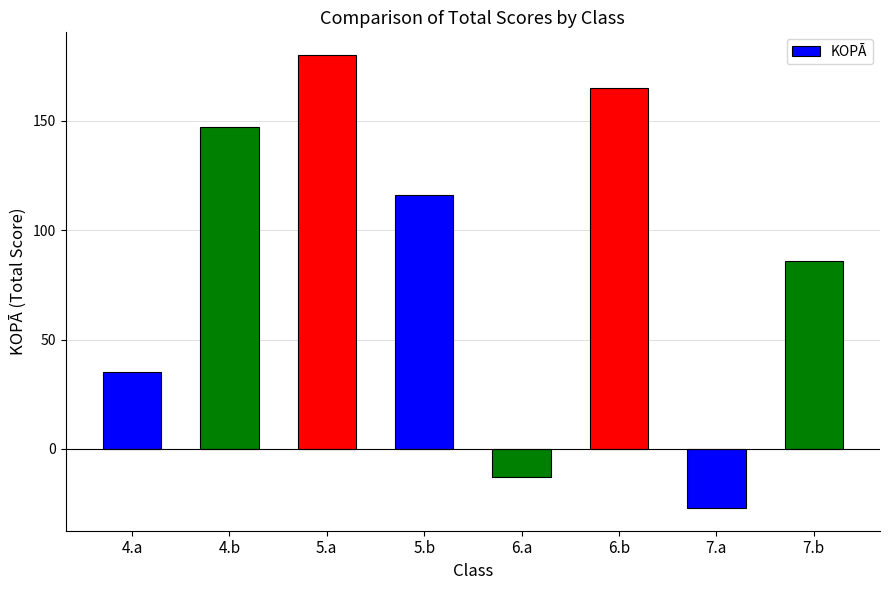

What is the change in value from 4.a to 4.b?

+112